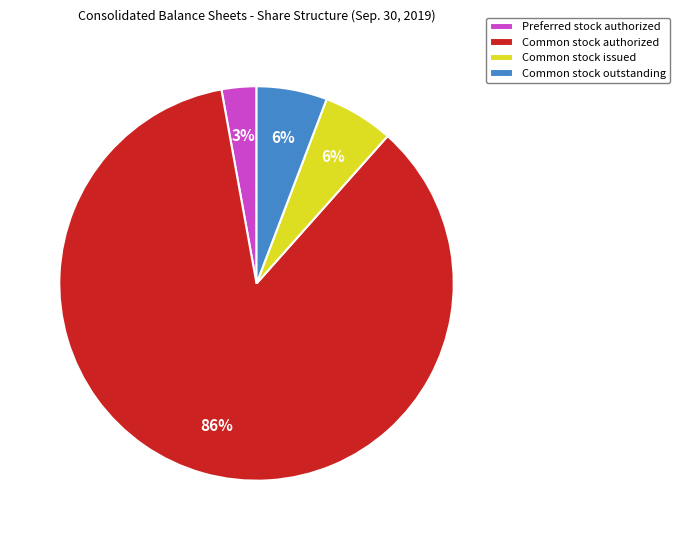

Do Common stock issued and Common stock outstanding together represent more than half of the pie?

No